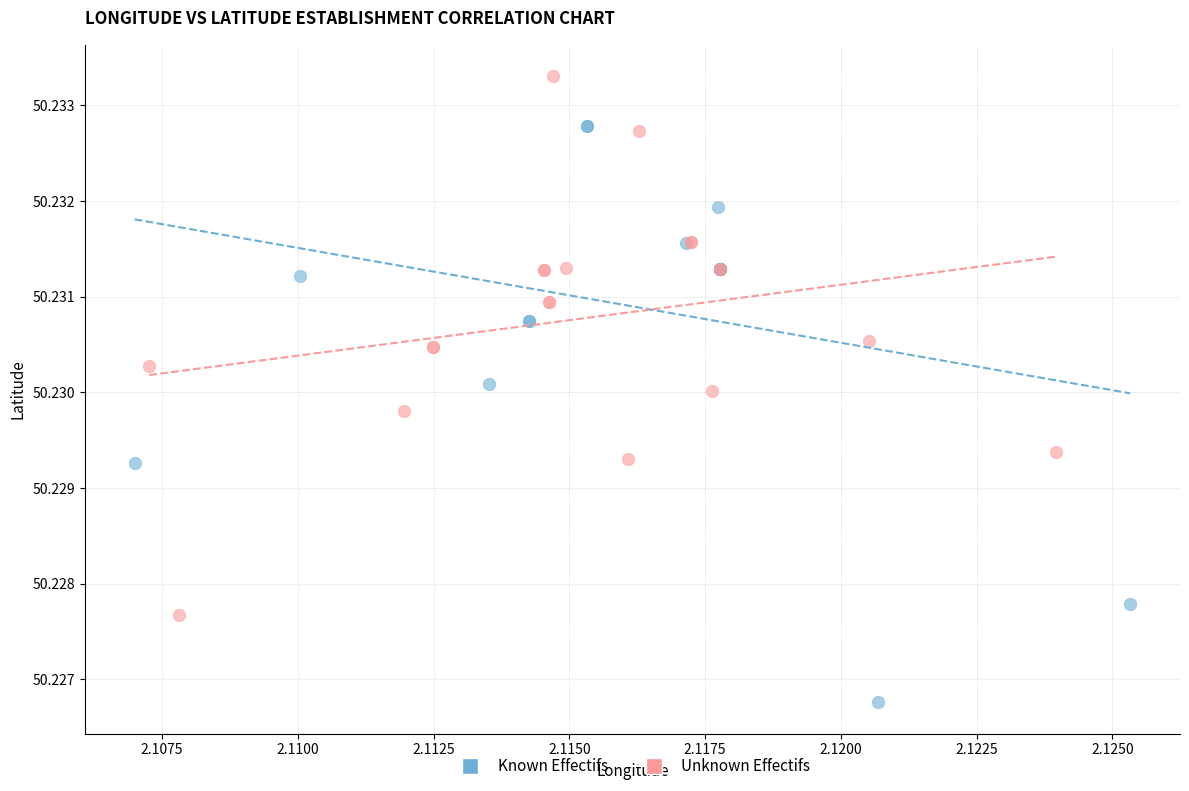

Which series reaches the minimum Y coordinate?

Known Effectifs